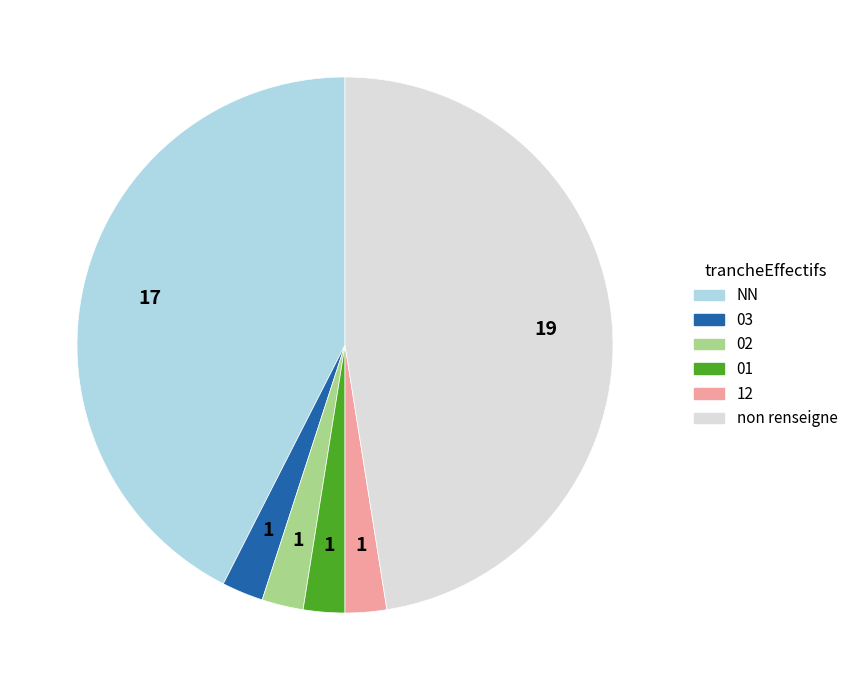

Is there a majority slice in this chart?

No